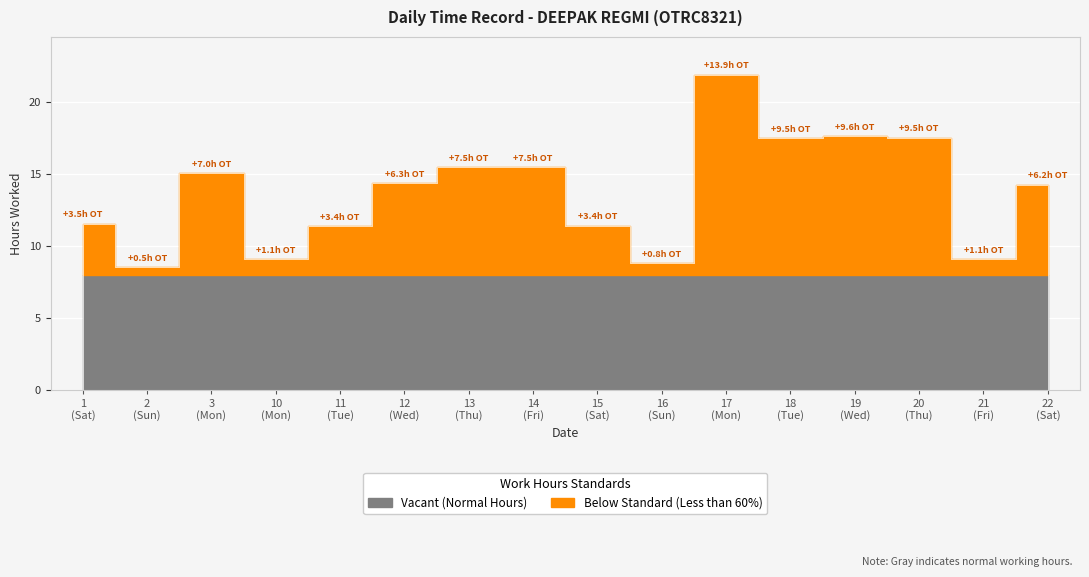

True or false: the data shows 17.6 at 19.

True